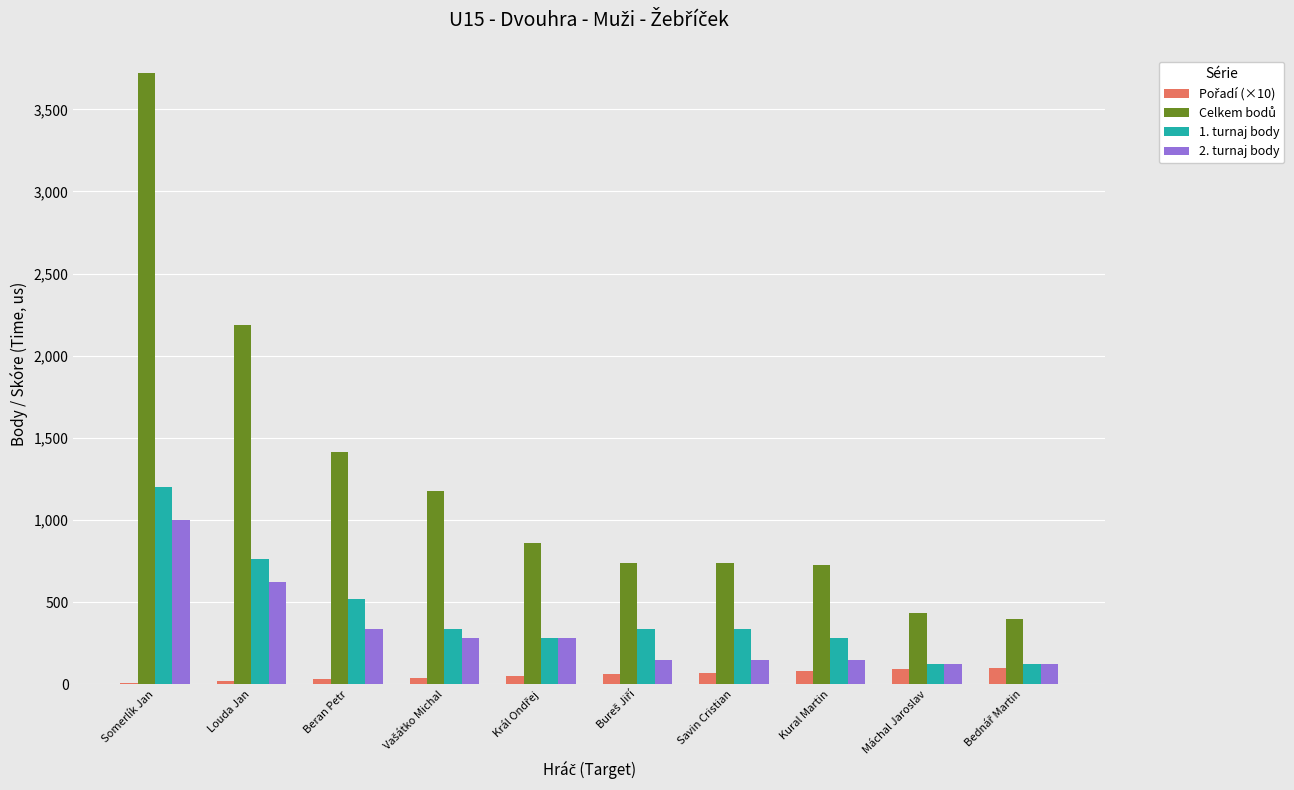

True or false: 2. turnaj body has a value of 150 at Kural Martin.

True